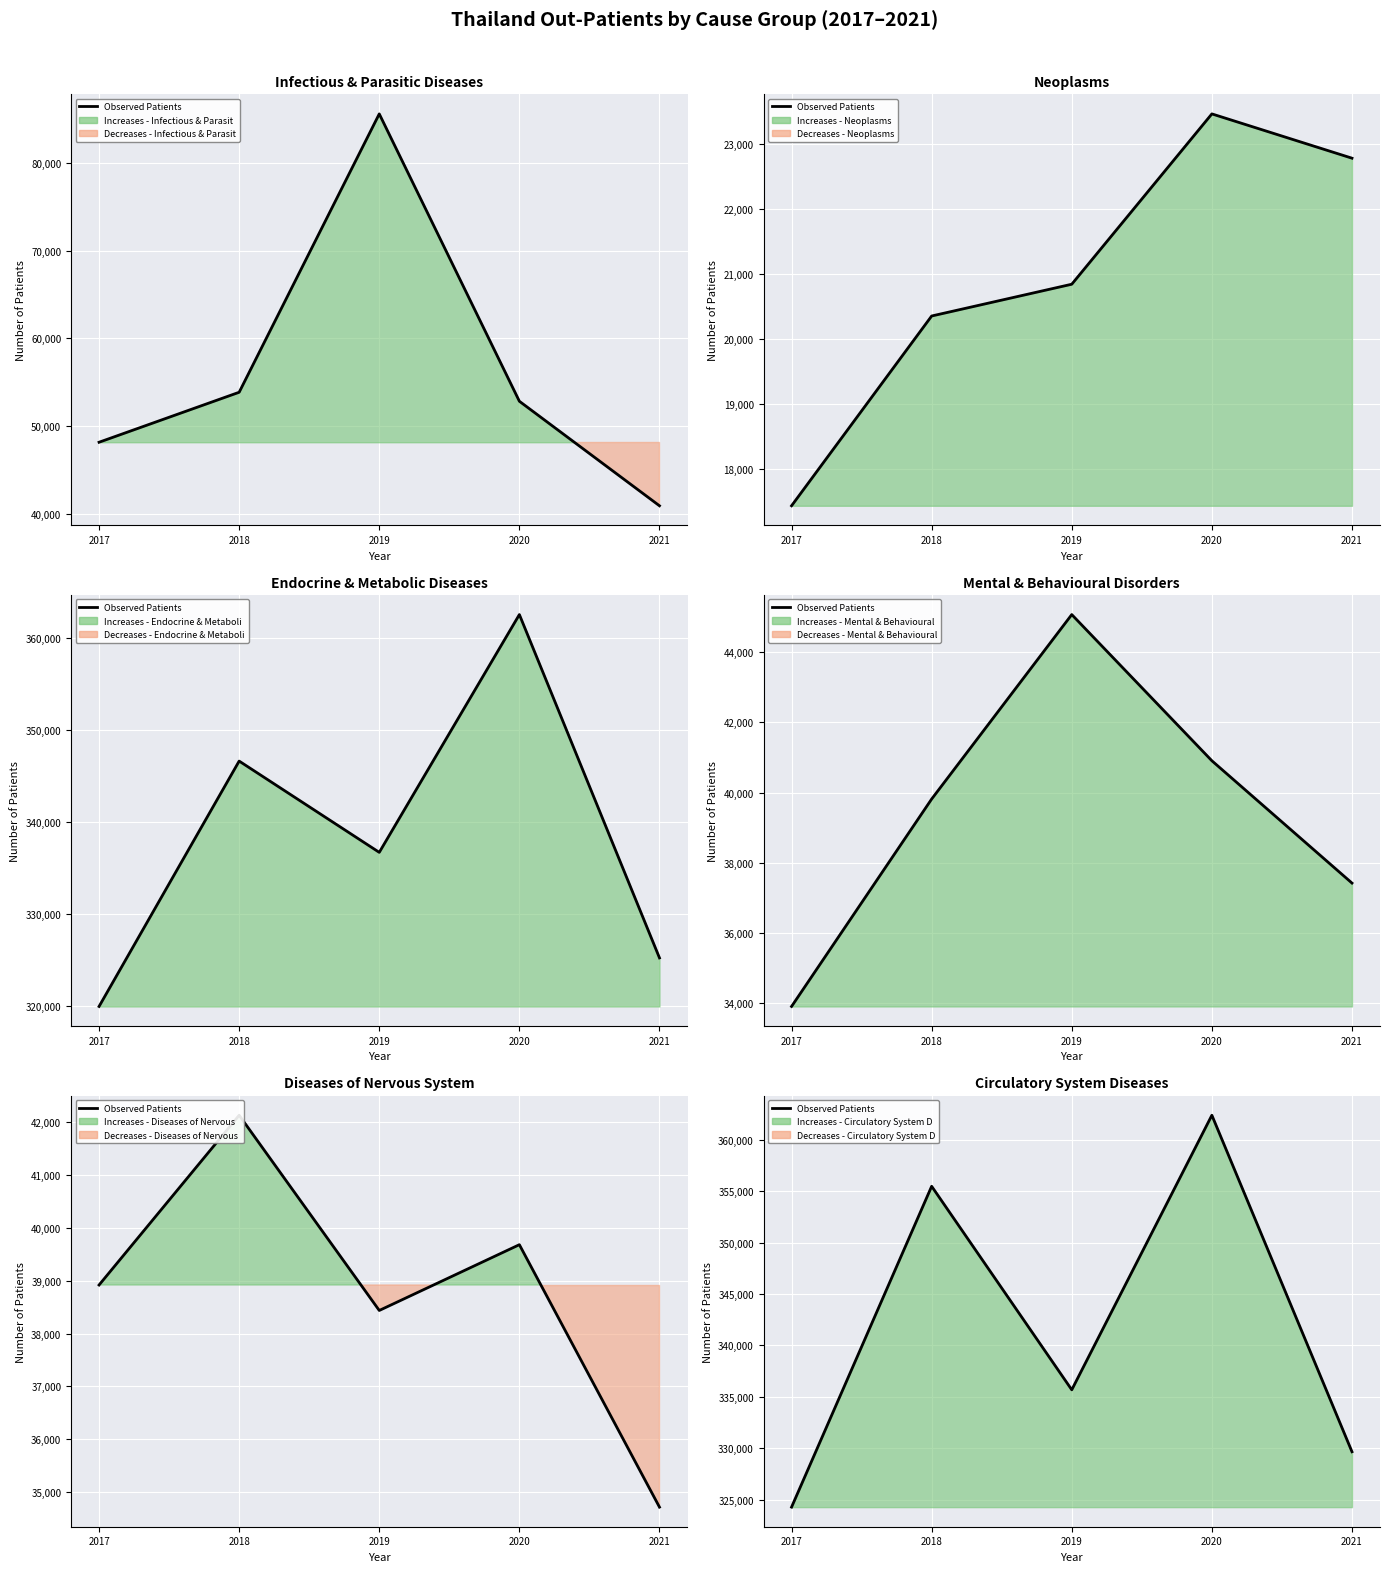

Which label corresponds to the smallest value in the chart?

2017